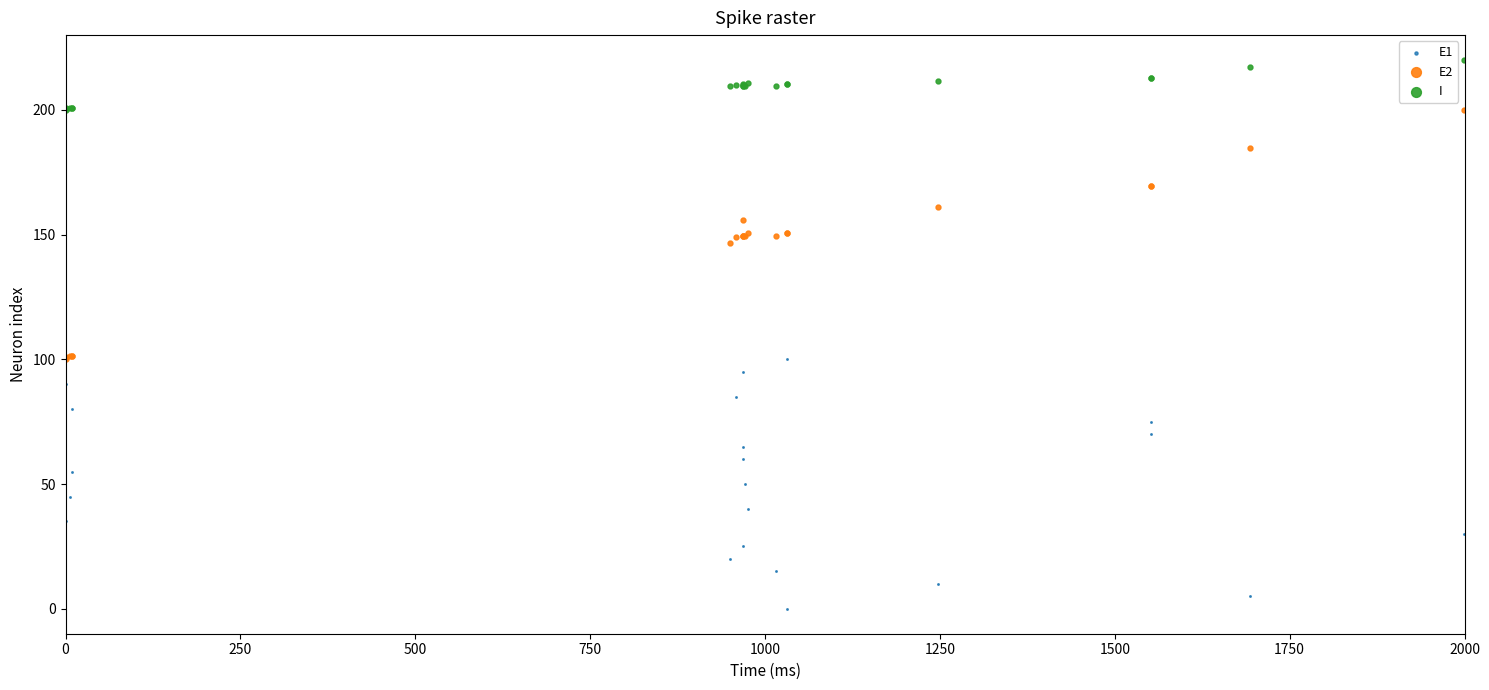

What is the X range (max minus min) for the scatter plot?

2000.0